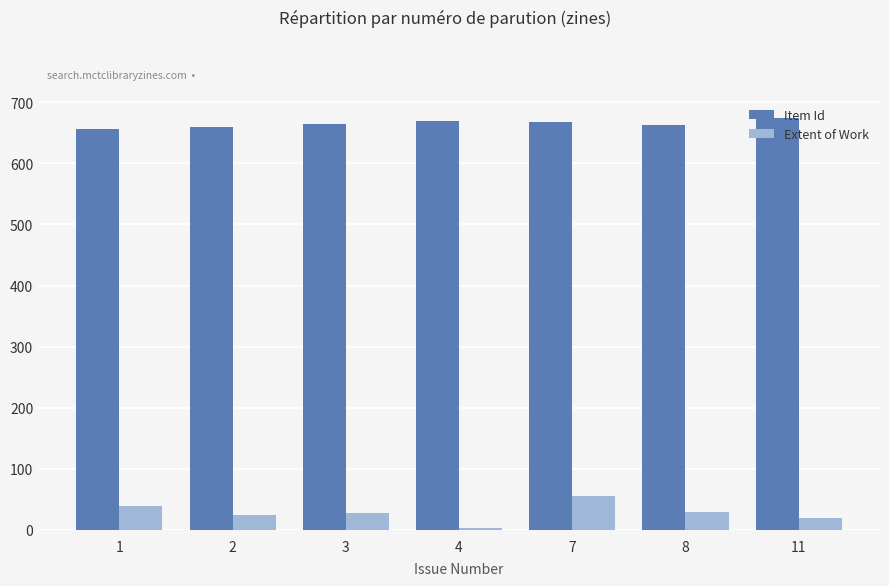

What is the sum of the Extent of Work values at 4 and 11?

24